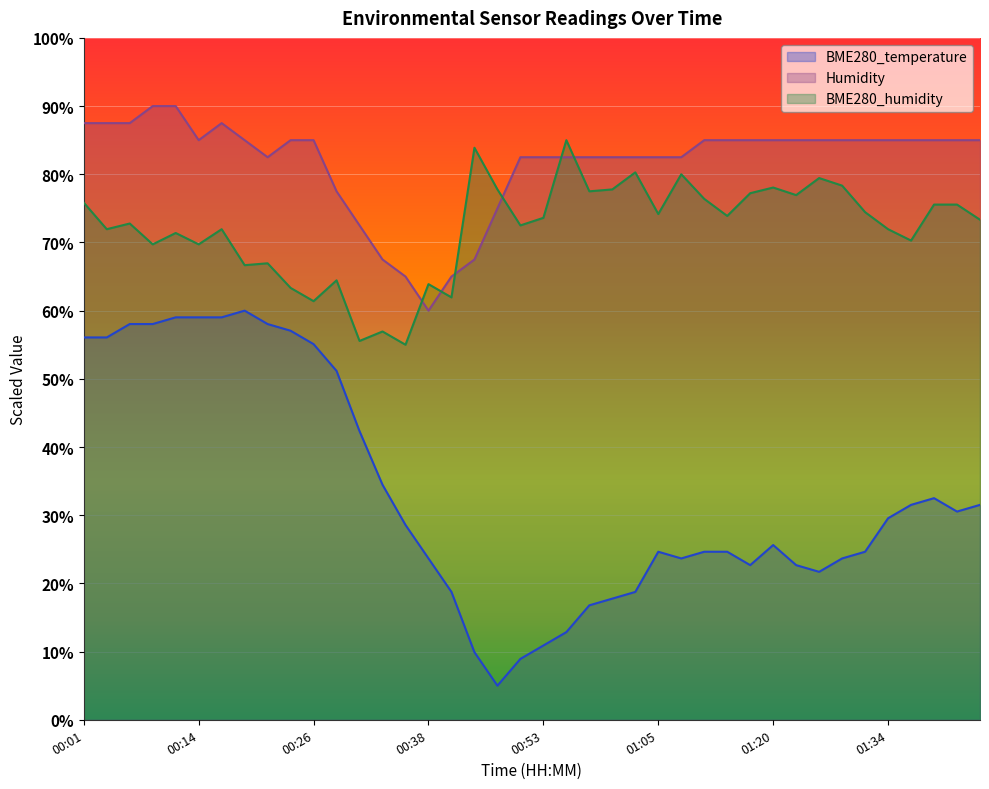

Reading left to right, list all the values displayed in this chart.

BME280_temperature: 56.1	56.1	58.0	58.0	59.0	59.0	59.0	60.0	58.0	57.1	55.1	51.2	42.3	34.5	28.6	23.7	18.8	9.9	5.0	8.9	10.9	12.9	16.8	17.8	18.8	24.6	23.7	24.6	24.6	22.7	25.6	22.7	21.7	23.7	24.6	29.6	31.5	32.5	30.5	31.5
Humidity: 87.5	87.5	87.5	90.0	90.0	85.0	87.5	85.0	82.5	85.0	85.0	77.5	72.5	67.5	65.0	60.0	65.0	67.5	75.0	82.5	82.5	82.5	82.5	82.5	82.5	82.5	82.5	85.0	85.0	85.0	85.0	85.0	85.0	85.0	85.0	85.0	85.0	85.0	85.0	85.0
BME280_humidity: 75.8	71.9	72.8	69.7	71.4	69.7	71.9	66.7	66.9	63.3	61.4	64.4	55.6	56.9	55.0	63.9	61.9	83.9	77.8	72.5	73.6	85.0	77.5	77.8	80.3	74.2	80.0	76.4	73.9	77.2	78.1	76.9	79.4	78.3	74.4	71.9	70.3	75.6	75.6	73.3